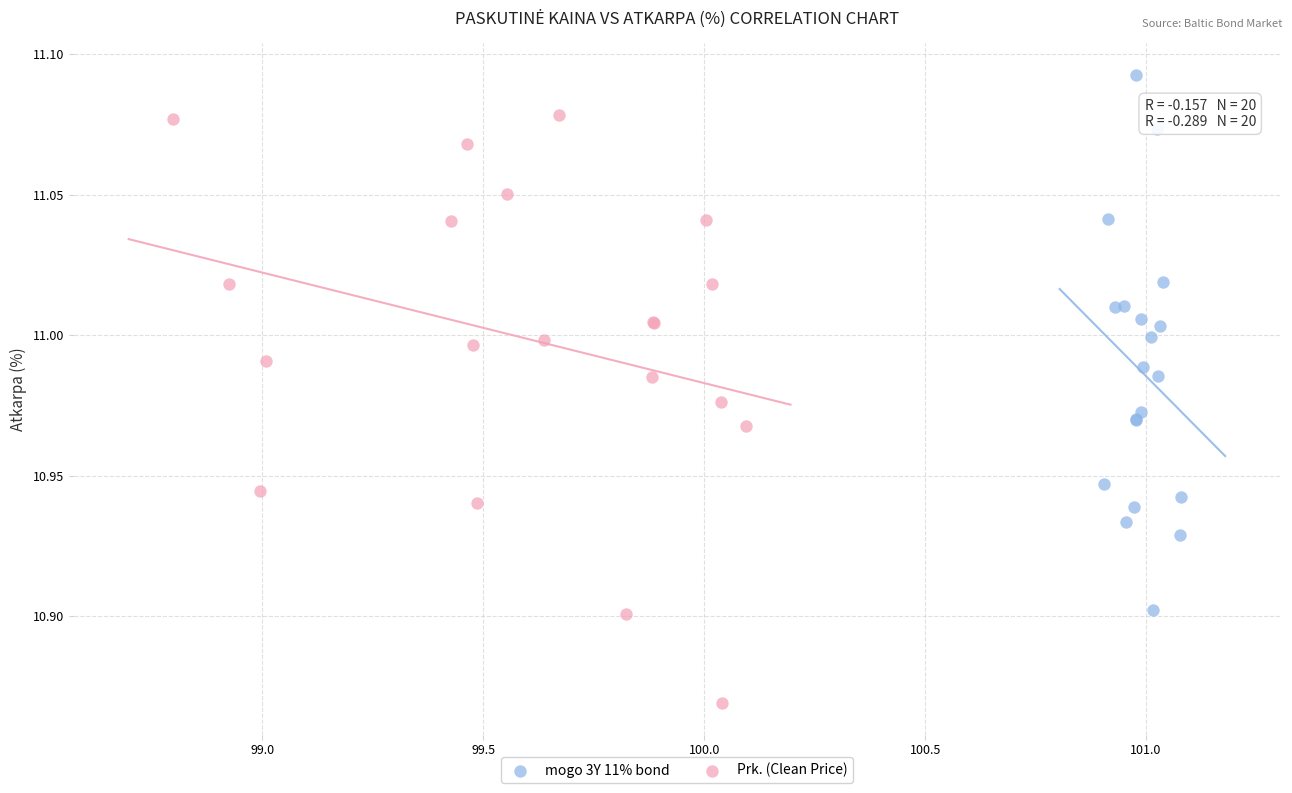

Which series has the largest Y range (max minus min)?

Prk. (Clean Price)